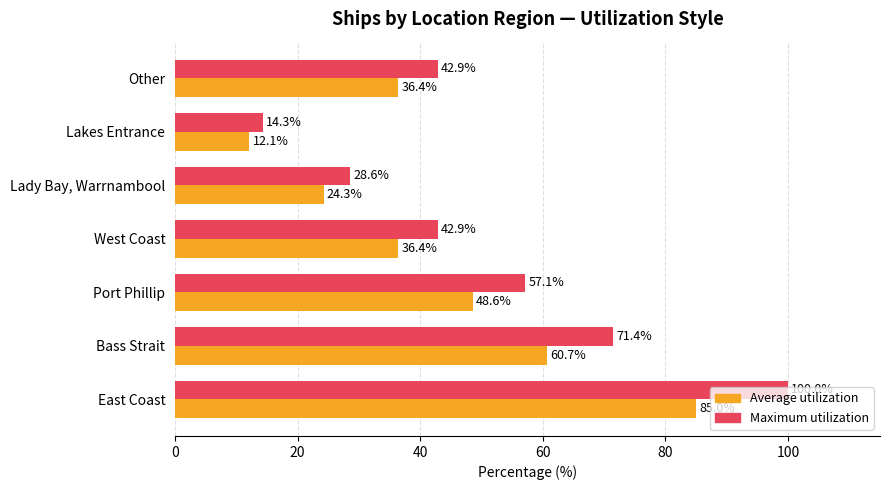

Rank the series by their maximum value, from highest to lowest.

Maximum utilization, Average utilization